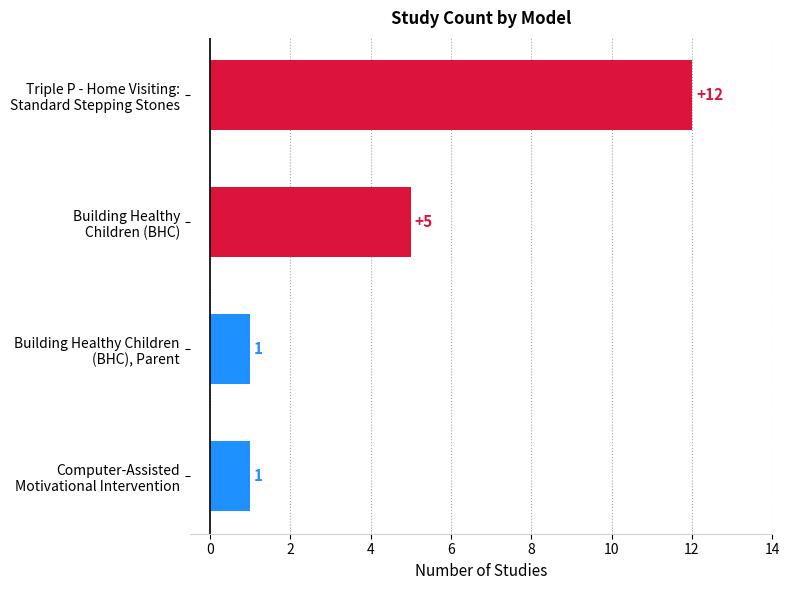

How many values are between 1 and 12?

4